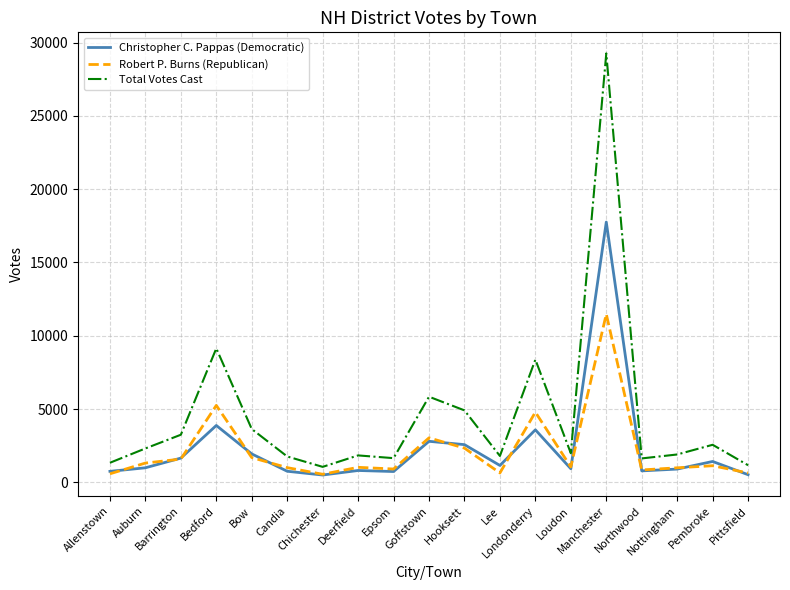

What is the lowest value of the Robert P. Burns (Republican) series?

555